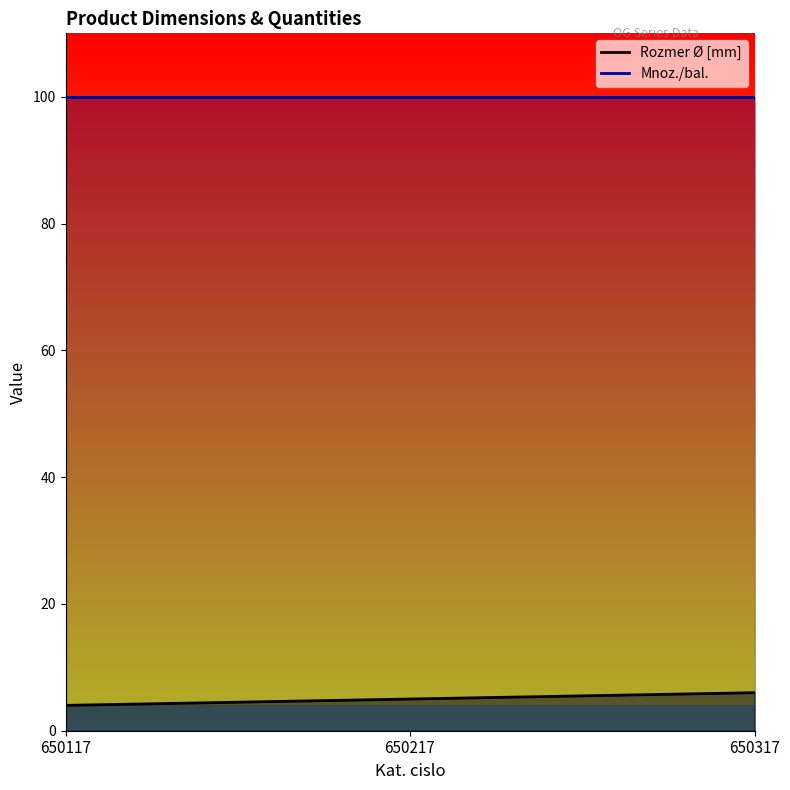

Rank the categories by value from highest to lowest.

650317, 650217, 650117